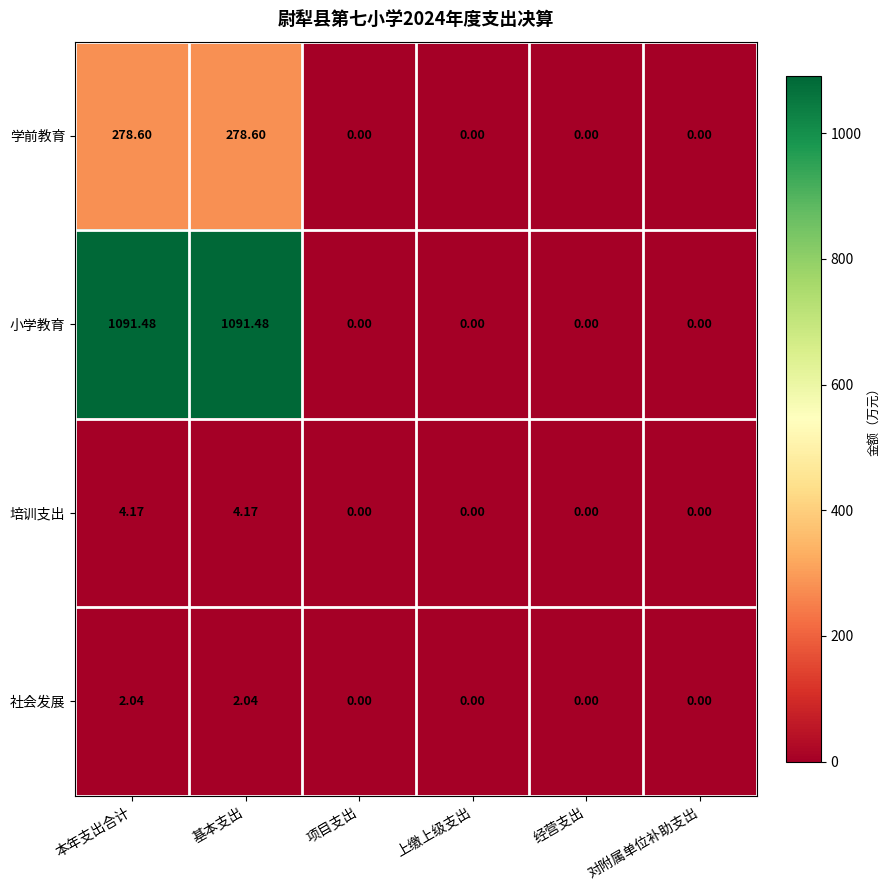

Between 基本支出 and 上缴上级支出, which series saw the biggest shift?

小学教育